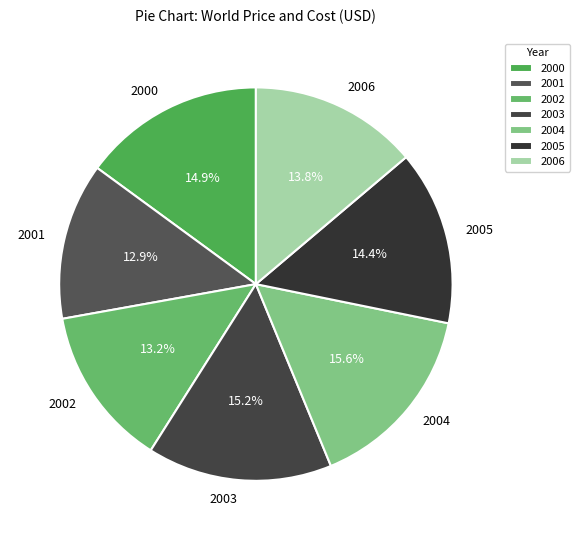

The 2001 slice represents 13% of the pie. True or false?

True